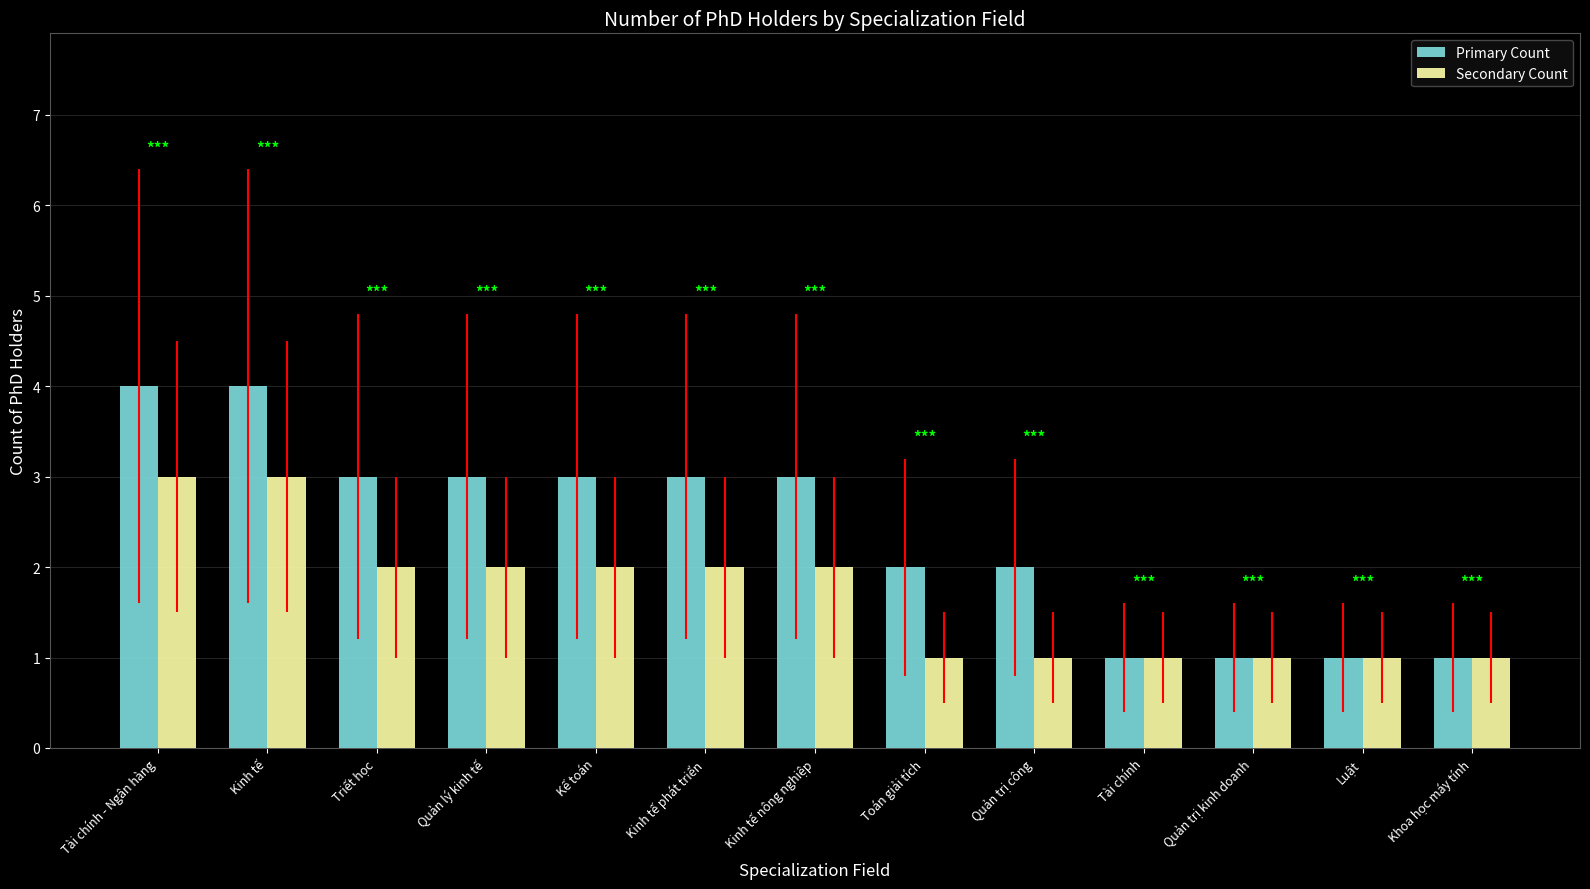

True or false: Primary Count has a value of 1 at Luật.

True